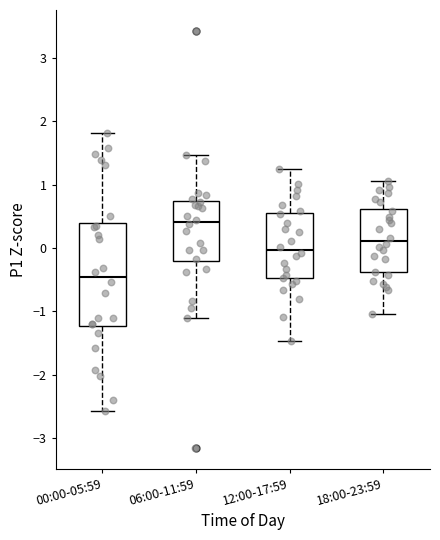

Where does the median line of the box for 12:00-17:59 sit on the y-axis? The values are not printed on the chart, so give them approximately, as read against the axis.

0.0